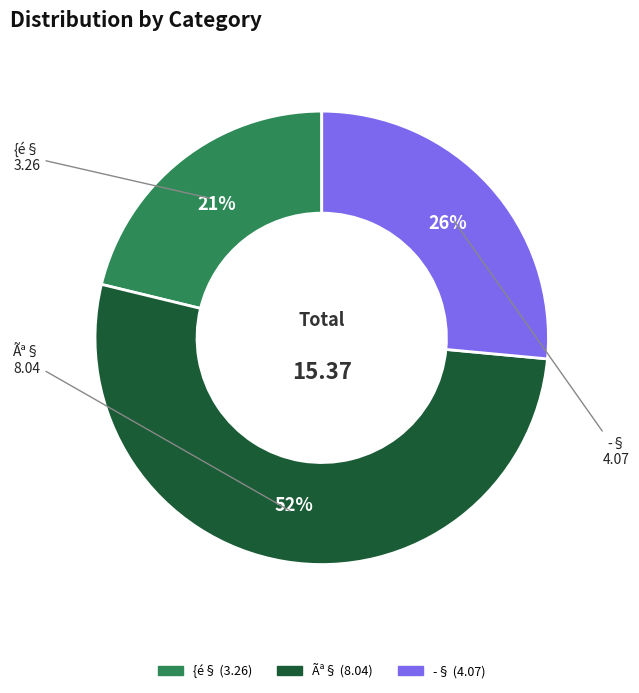

What is the ratio of the value at {é§ to the value at Ãª§?

0.4